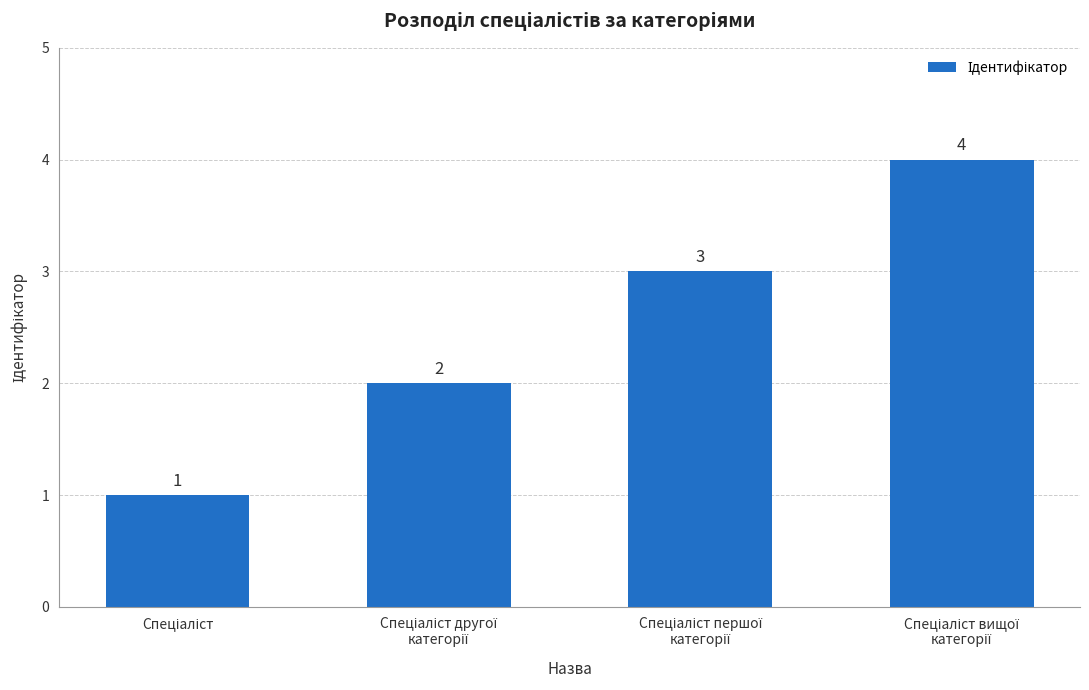

How many values are between 2 and 4?

3